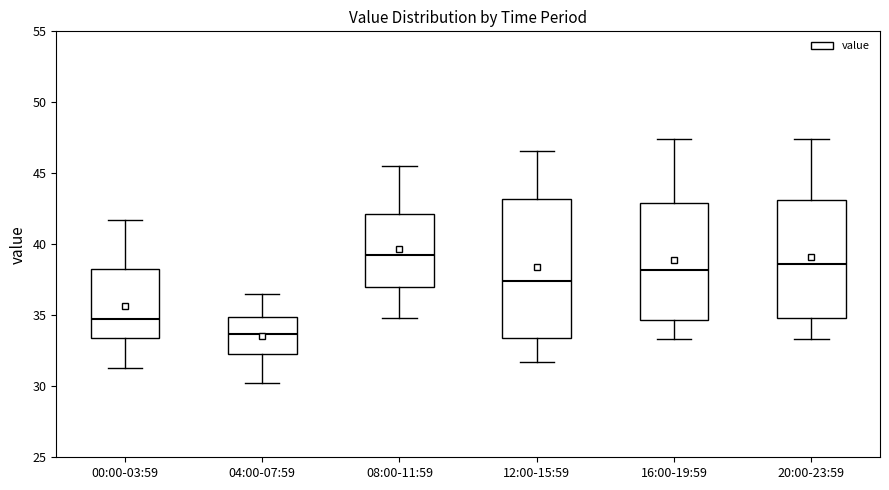

Where does the upper whisker of the box for 08:00-11:59 end on the y-axis? The values are not printed on the chart, so give them approximately, as read against the axis.

45.5